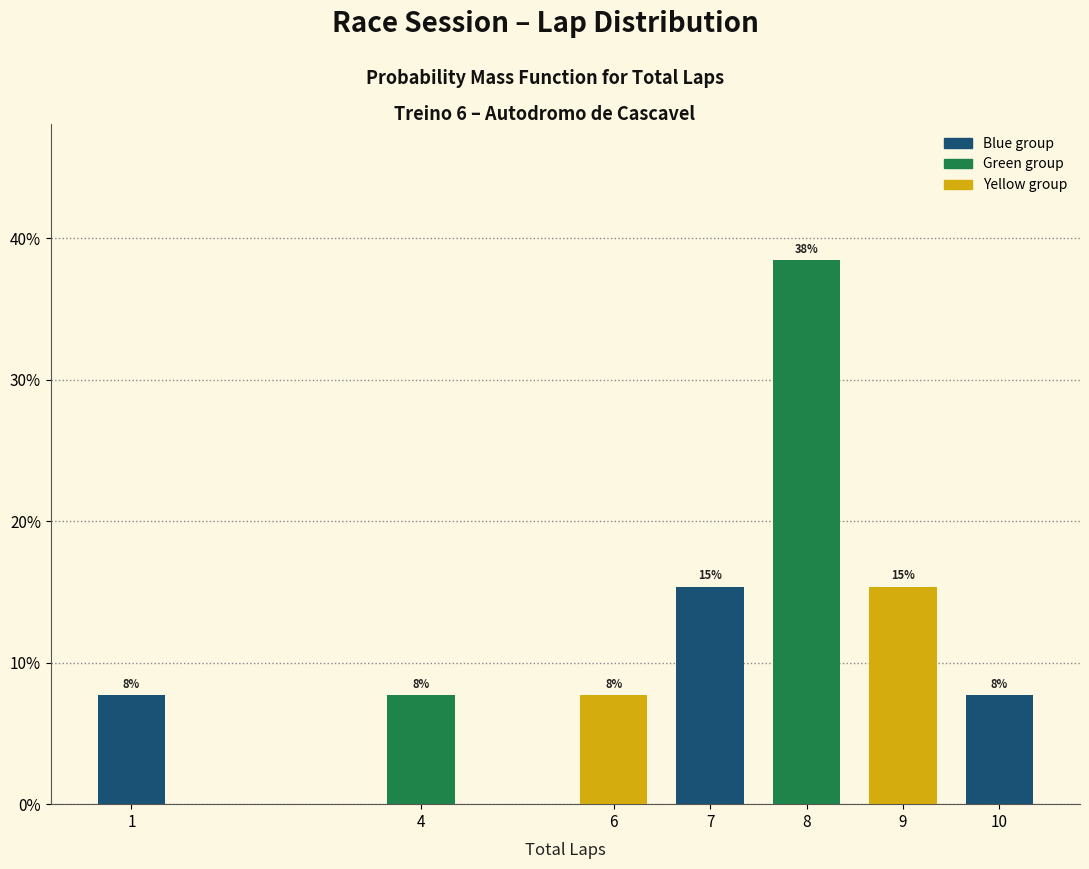

Does the chart contain any negative values?

No